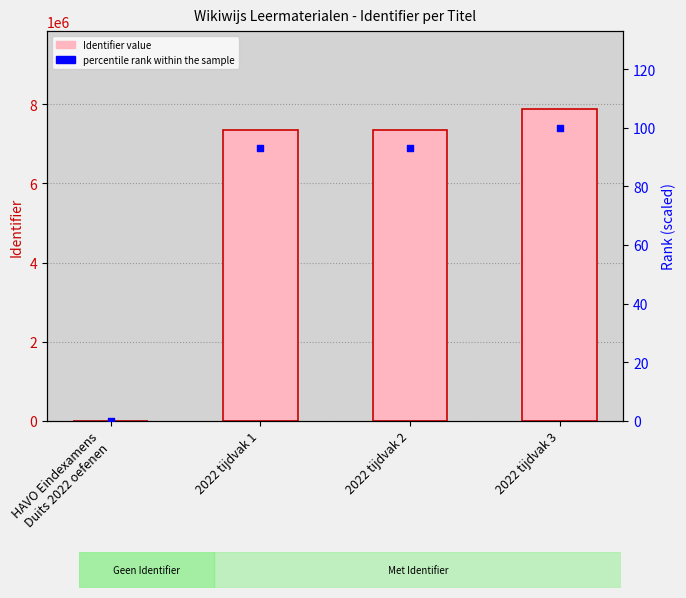

Which series reaches the minimum Y coordinate?

Identifier